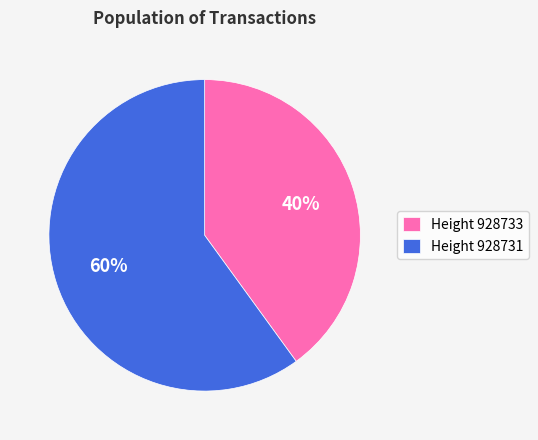

To the nearest percent, what is the average slice percentage?

50%